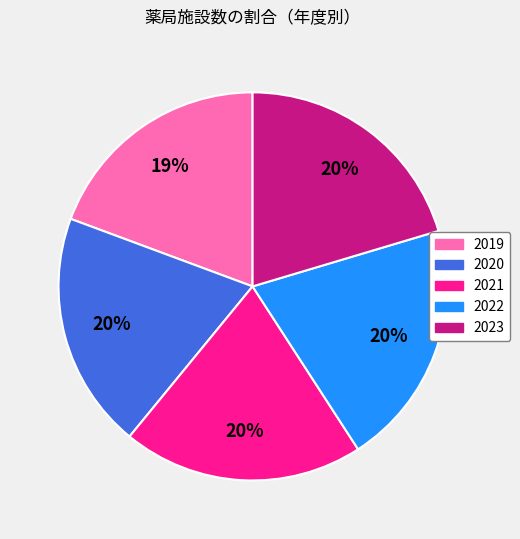

To the nearest percent, what is the difference between the largest and smallest slice percentages?

1%